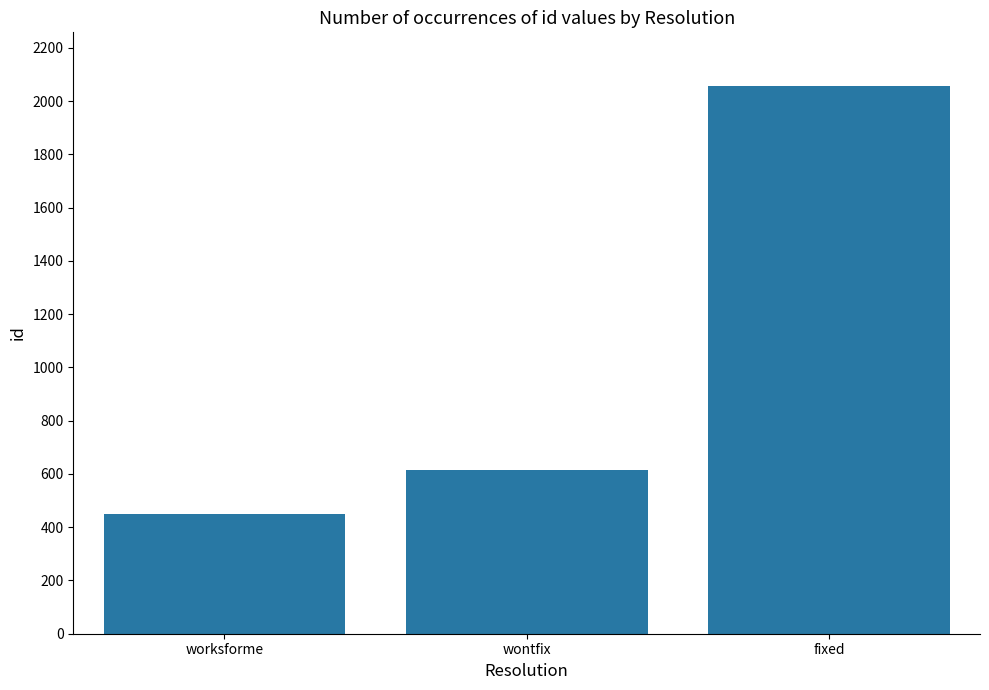

How many values are between 451 and 2058?

3